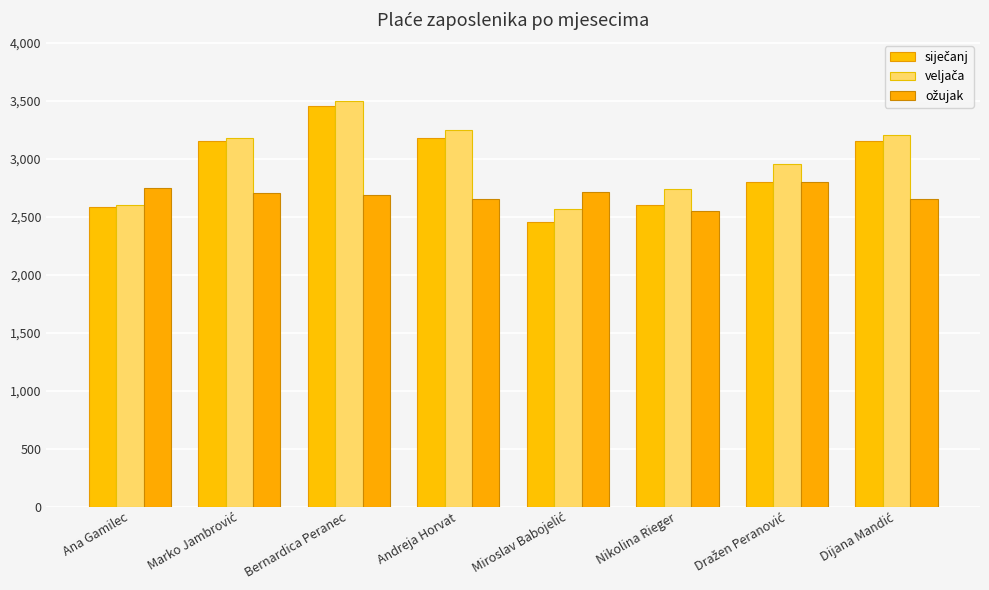

Which category has the lowest value in the siječanj series?

Miroslav Babojelić